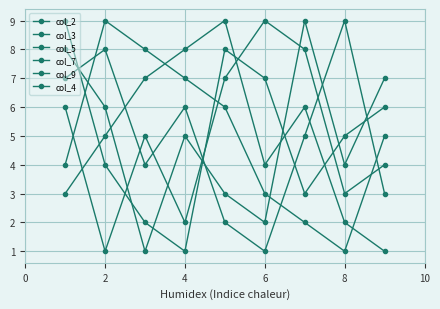

Count the number of categories in the chart.

9